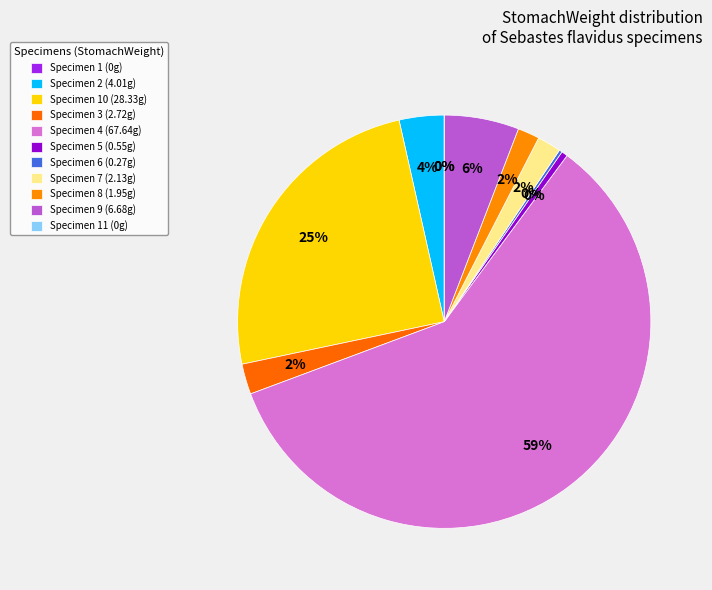

True or false: Sebastes_flavidus_10_8_11_11 accounts for 25% of the total.

True